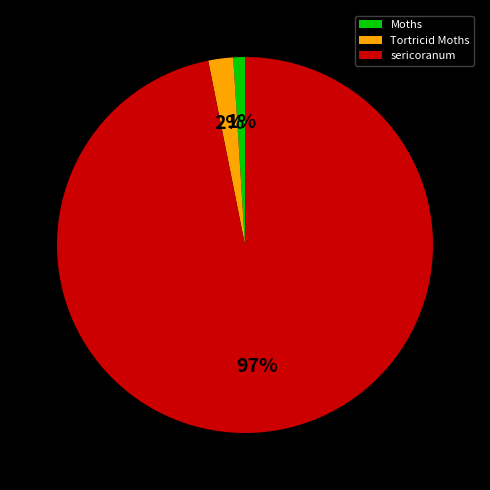

Which has a higher value, Tortricid Moths or sericoranum?

sericoranum